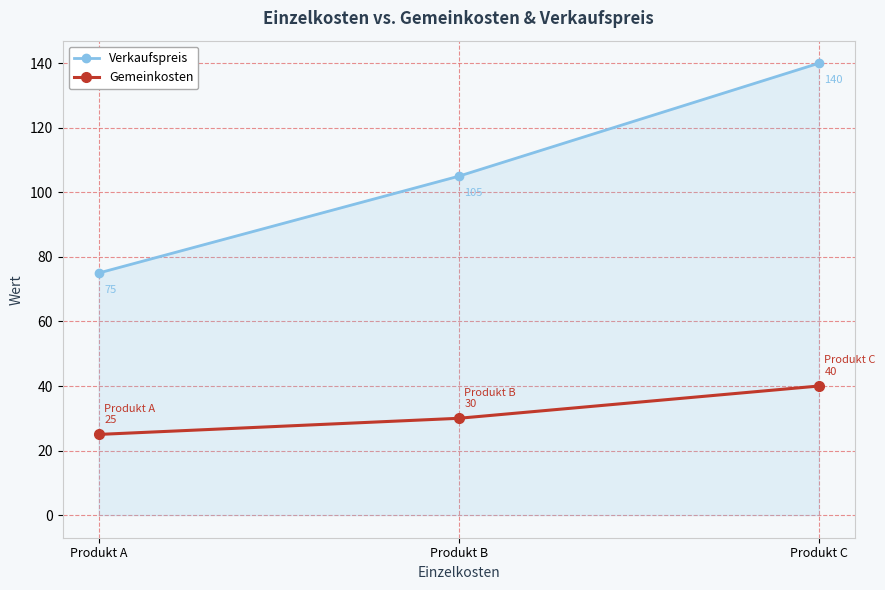

How many lines are shown in the chart?

2